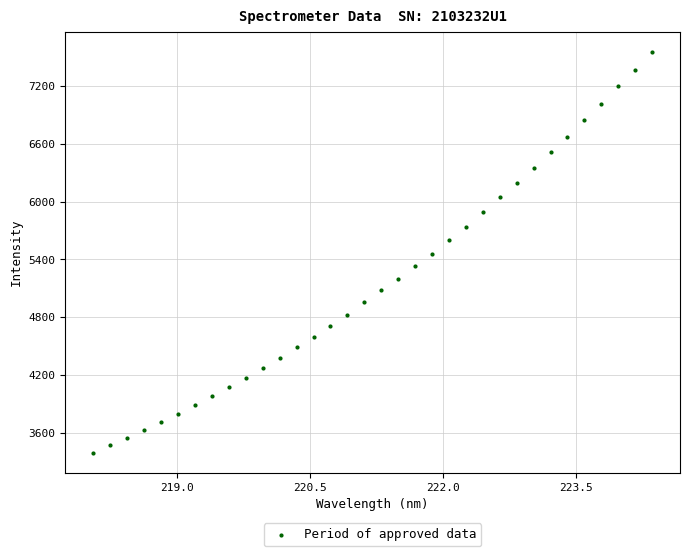

What is the range of X values (max minus min)?

6.3